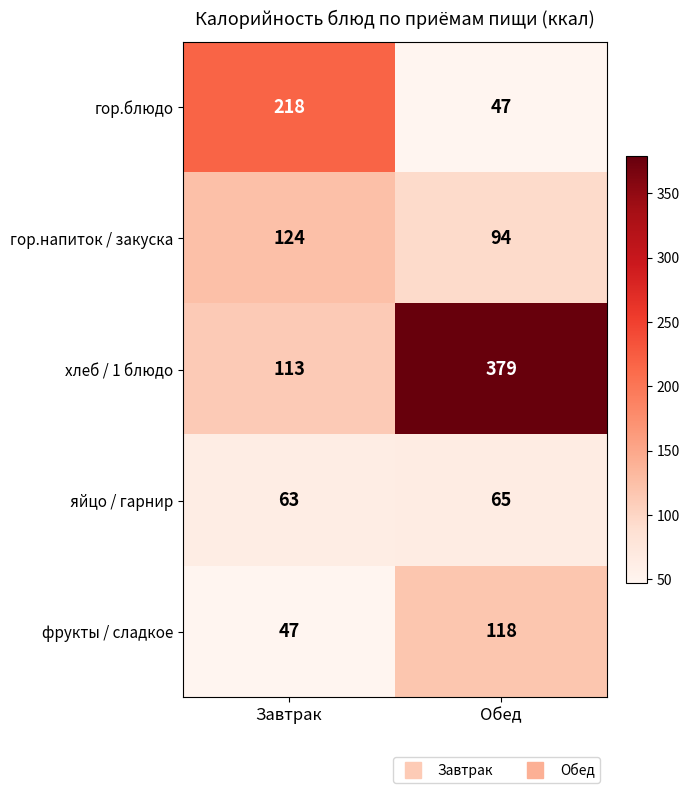

What is the sum of the фрукты / сладкое values at Обед and Завтрак?

165